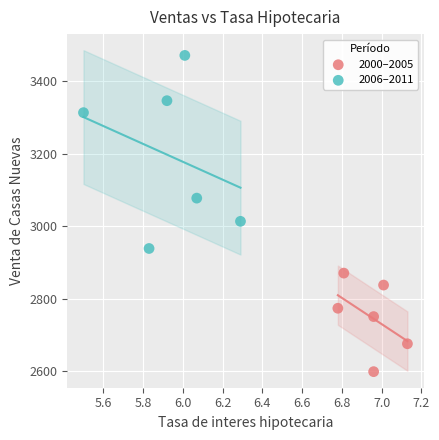

Which series contains the lowest Y value?

2000–2005